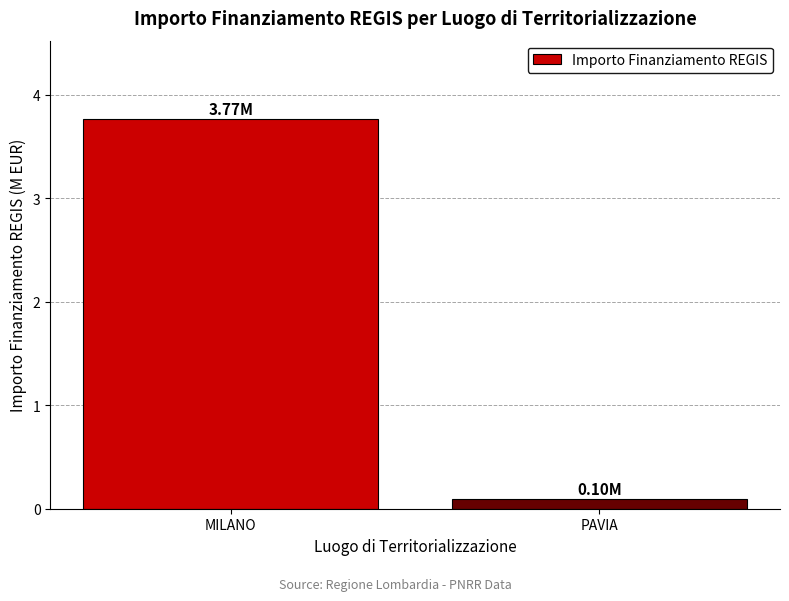

At which category does the chart reach its minimum across all series?

PAVIA